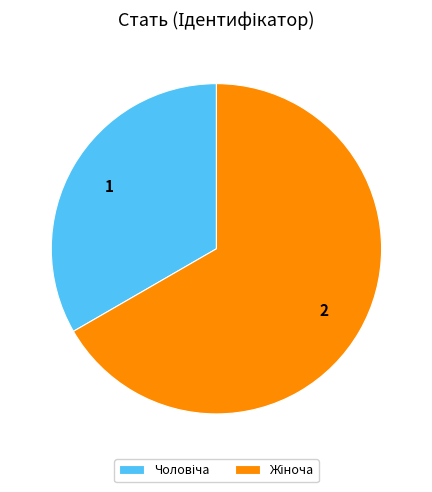

Is there a majority slice in this chart?

Yes